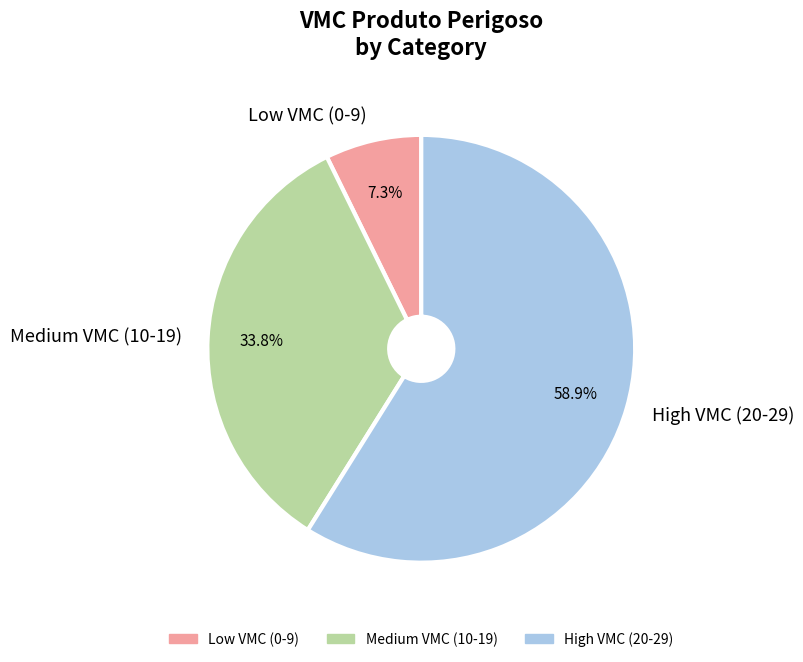

Is there a majority slice in this chart?

Yes